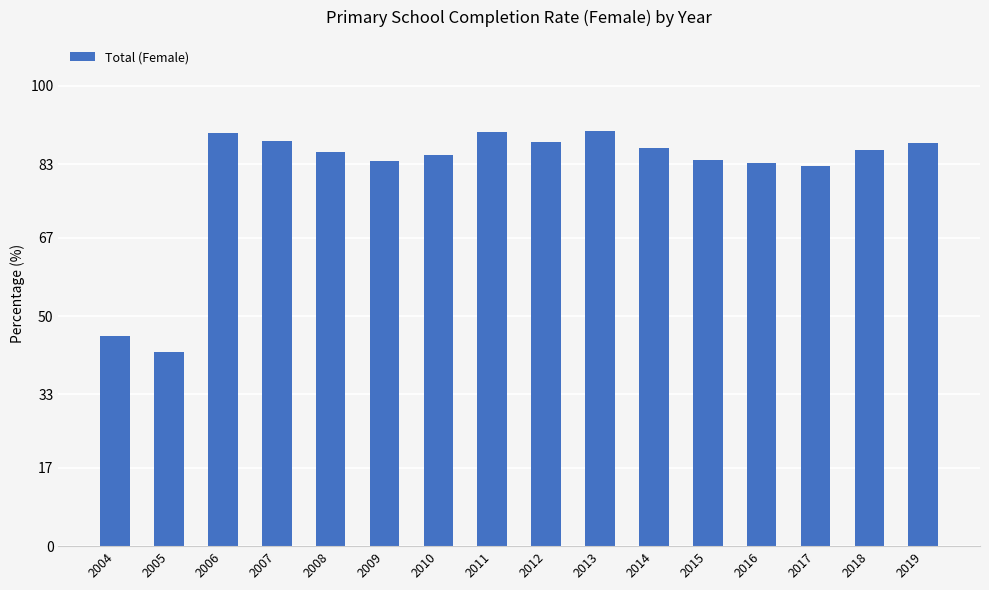

What is the value of the 8th bar from the left?

89.9